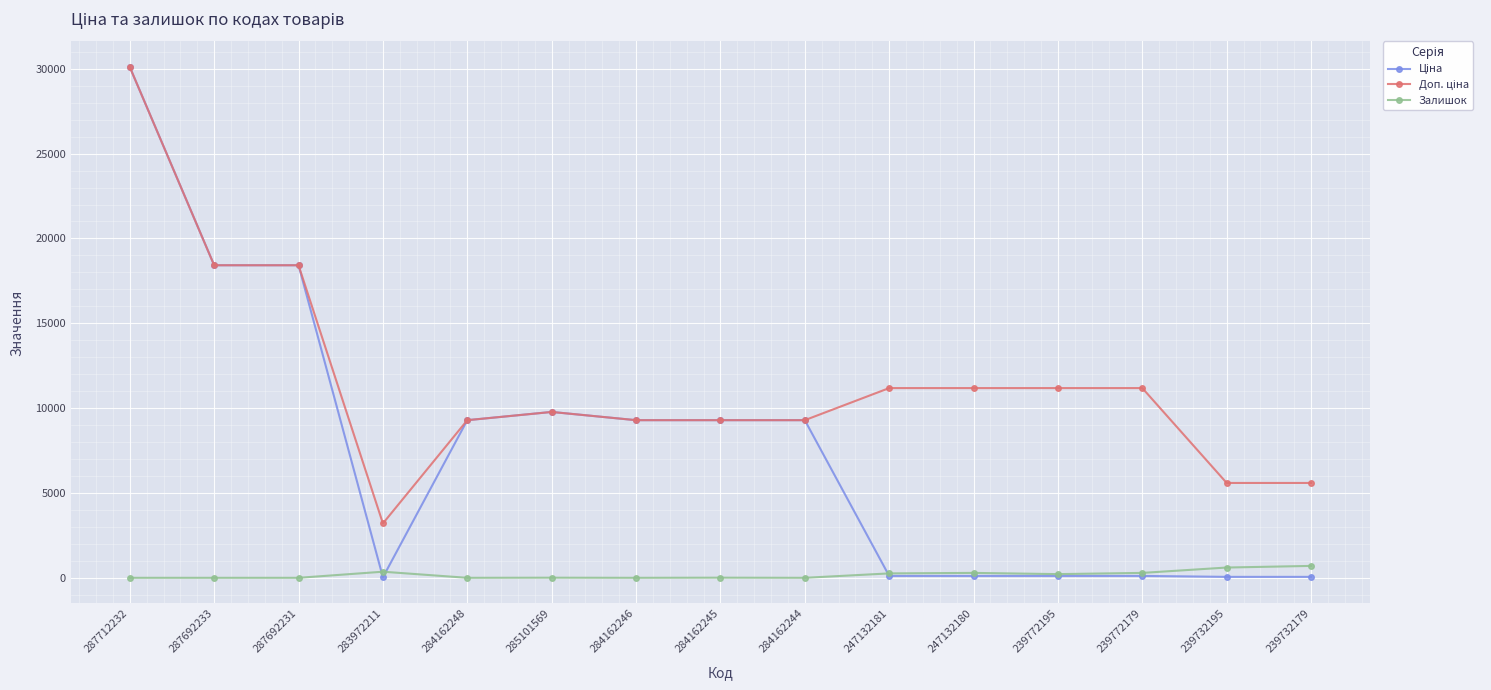

What is the spread (max minus min) of values at 287692231?

18420.9